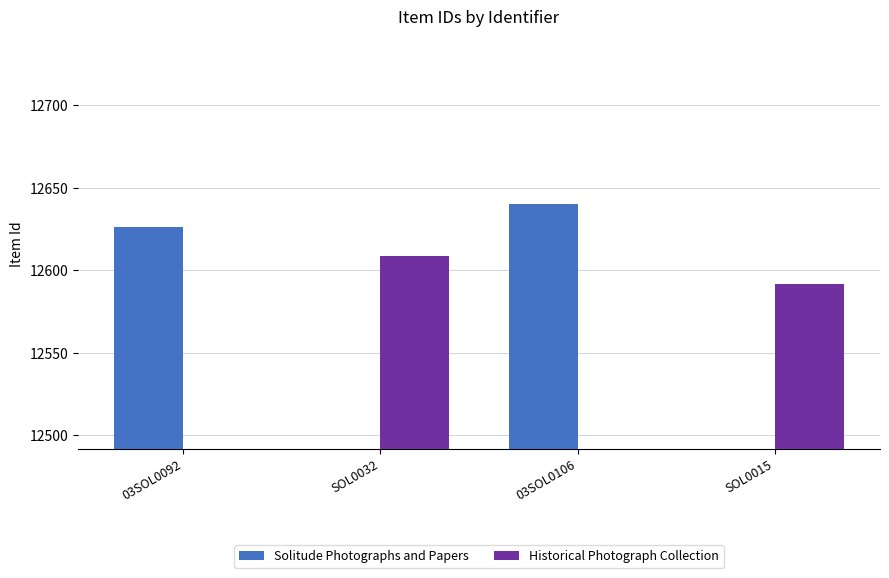

What is the sum of the Historical Photograph Collection values at SOL0032 and SOL0015?

25201